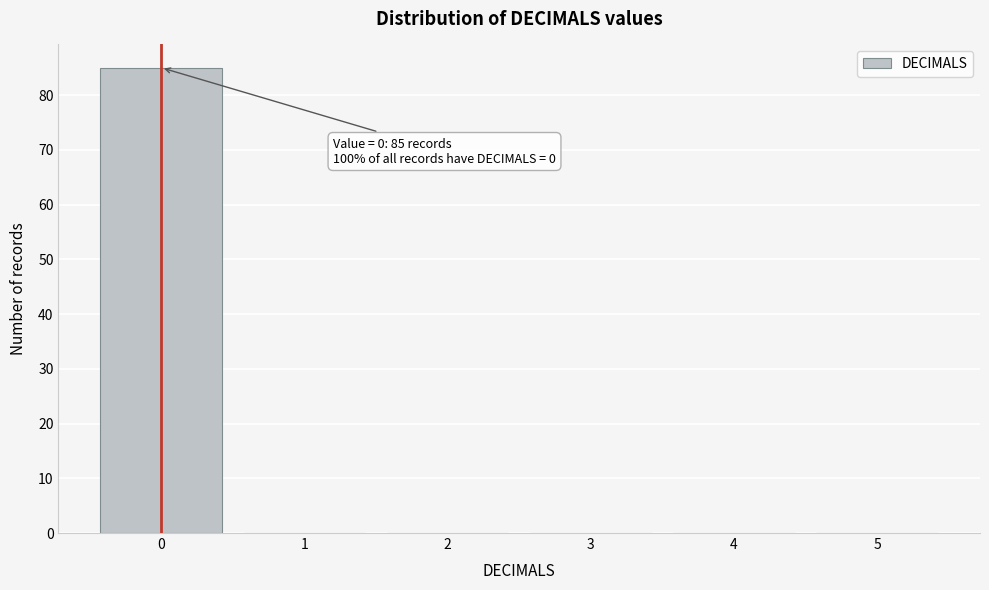

Which range on the x-axis has the tallest bar?

-0.5 to 0.5